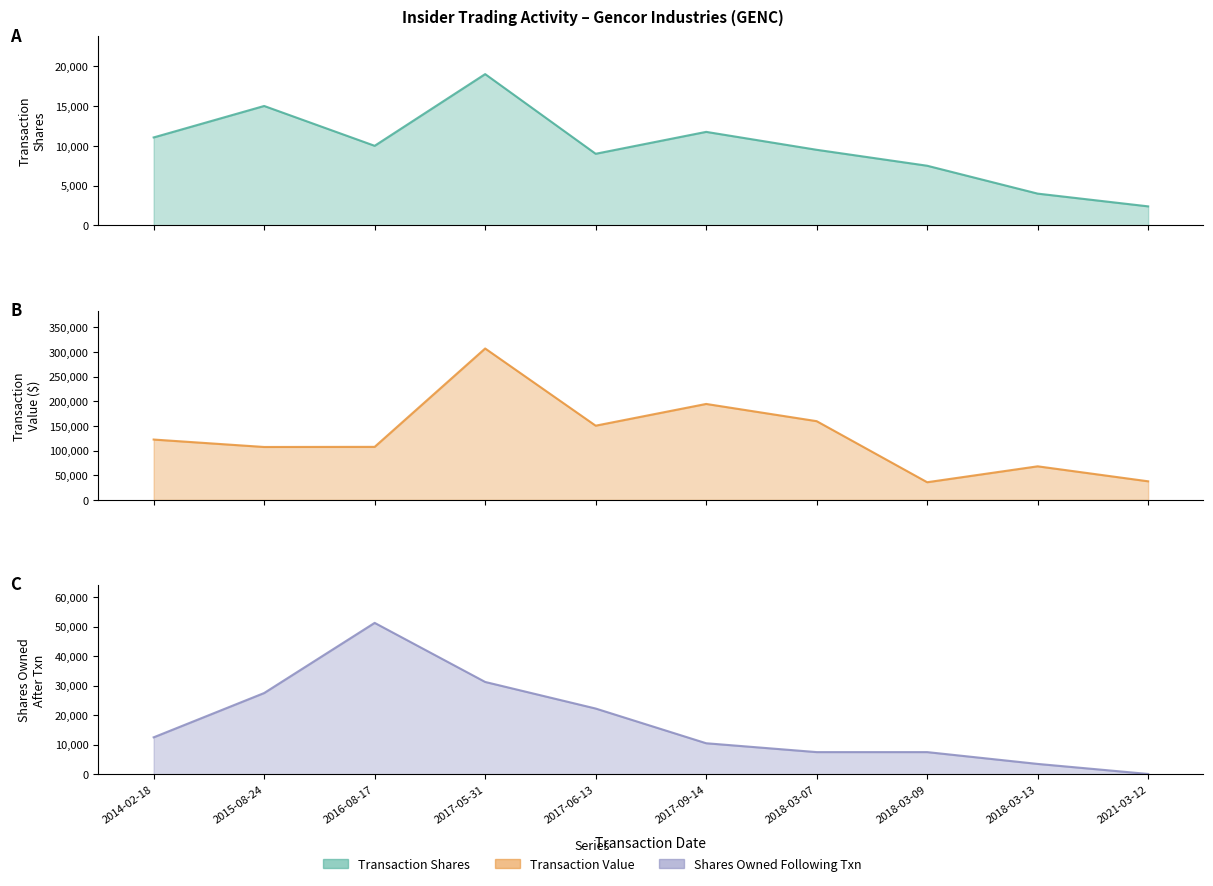

At which category does the chart reach its peak across all series?

2017-05-31